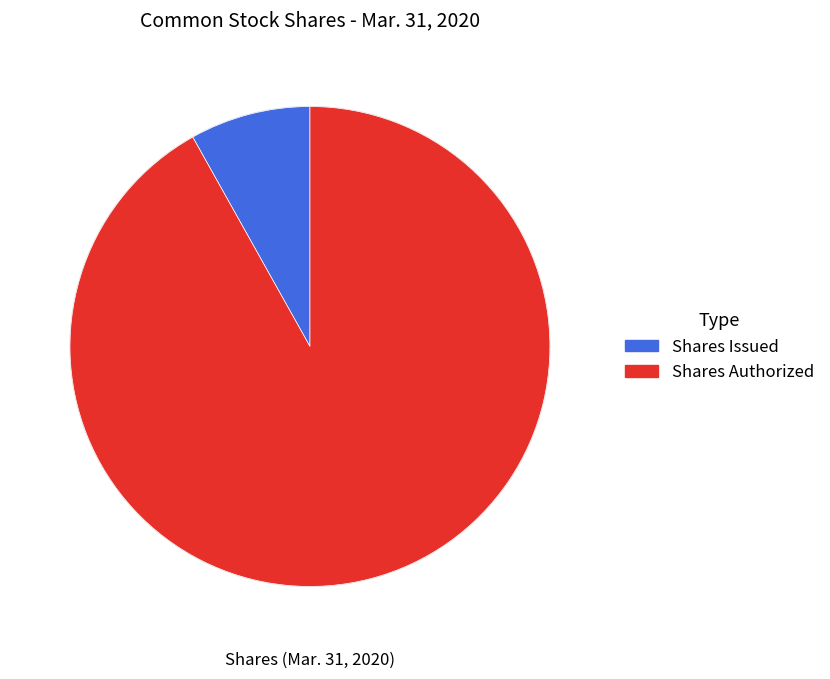

Which slice is the largest?

Shares Authorized